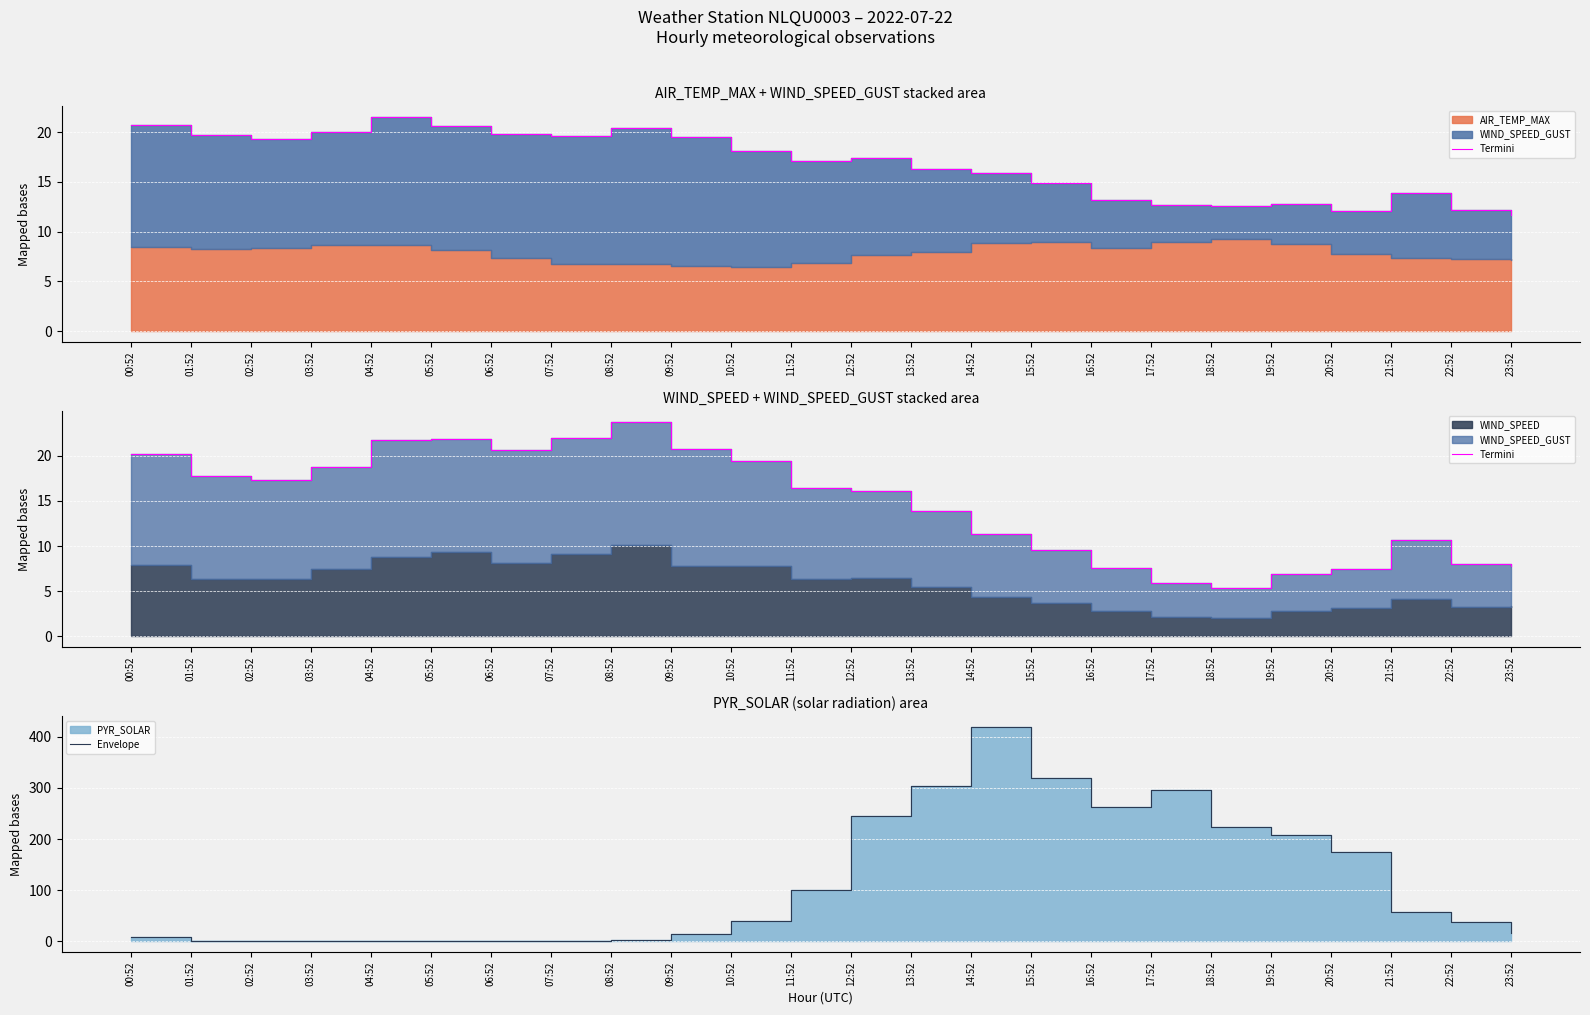

Rank the series by their maximum value, from lowest to highest.

Termini, Envelope